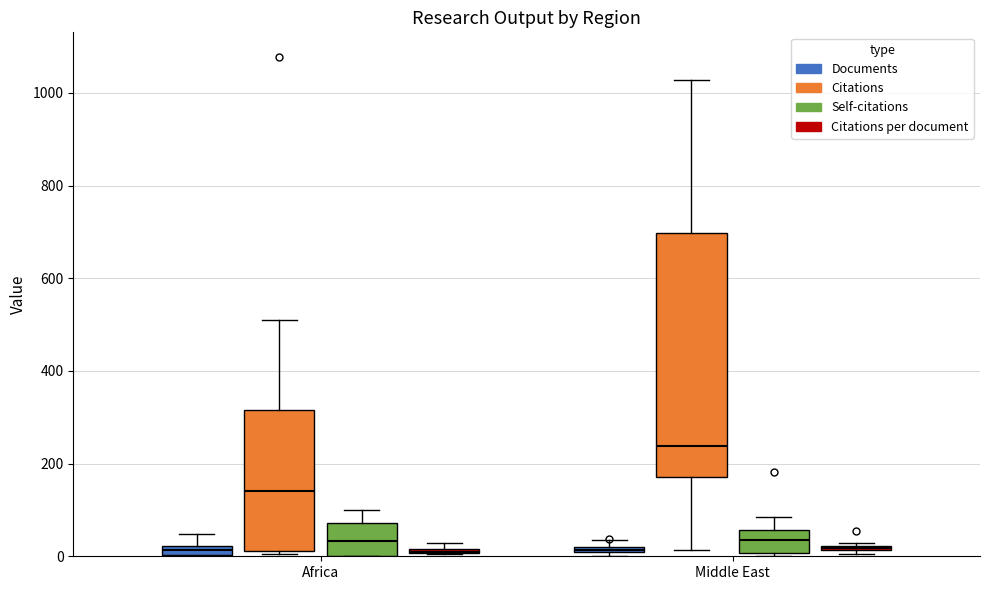

What is the highest value of the Self-citations series?

182.0